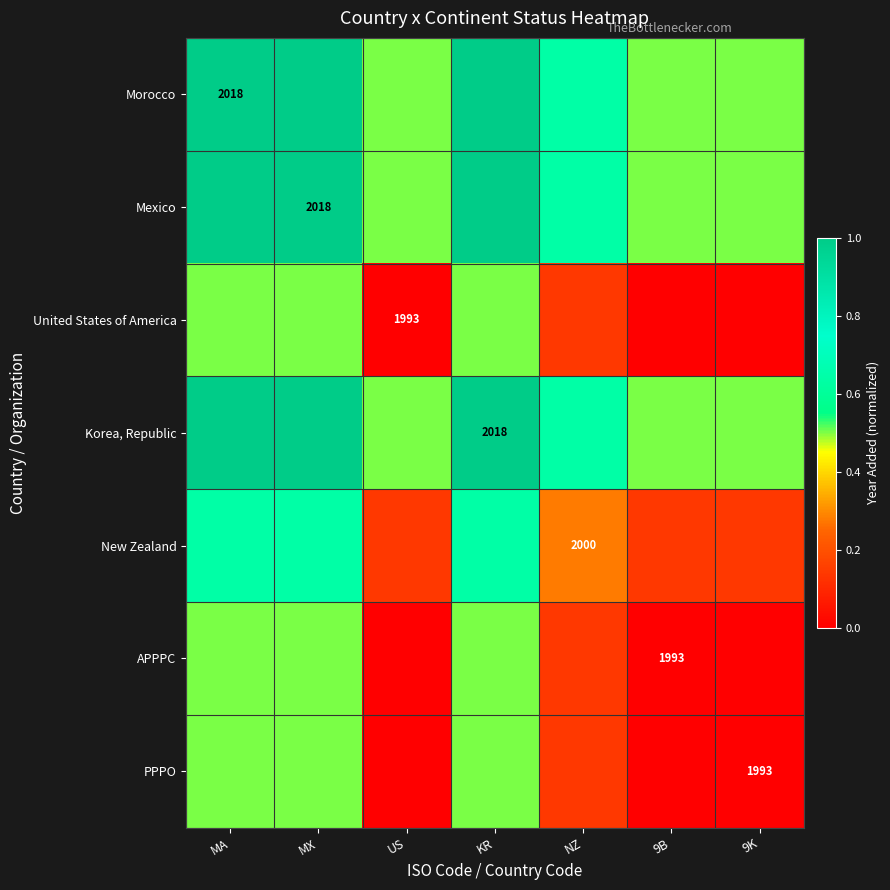

What is the spread (max minus min) of values at NZ?

0.5